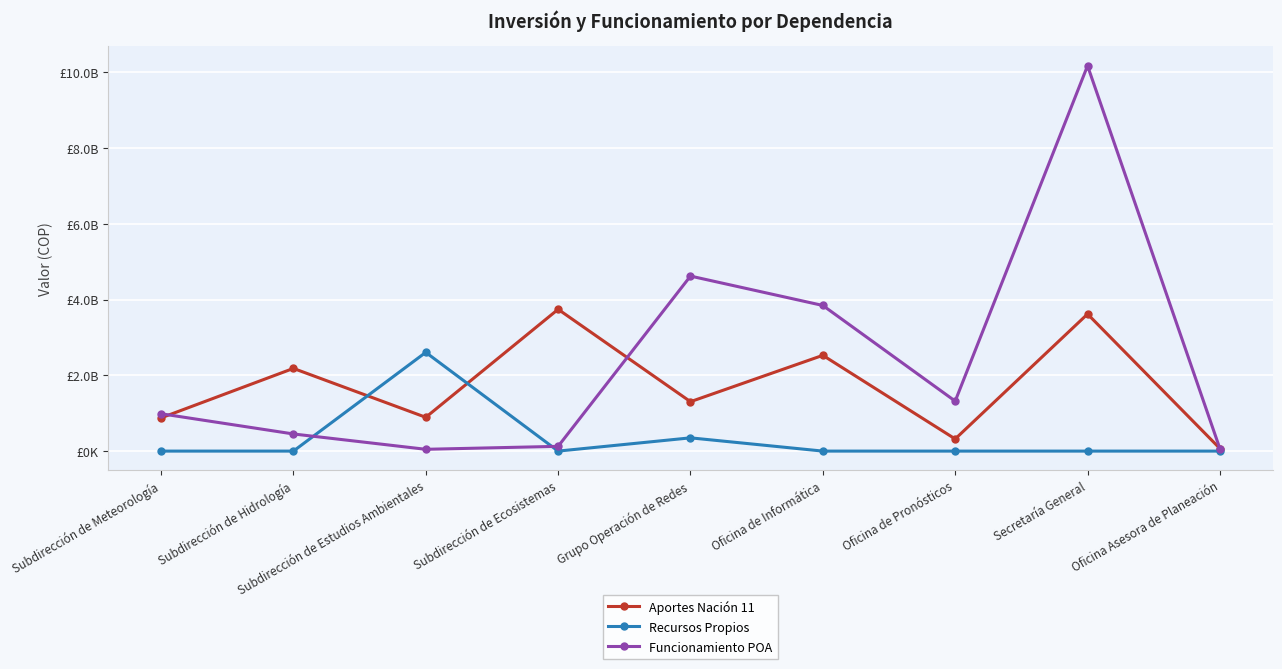

What are all the series names shown in the legend?

Aportes Nación 11, Recursos Propios, Funcionamiento POA